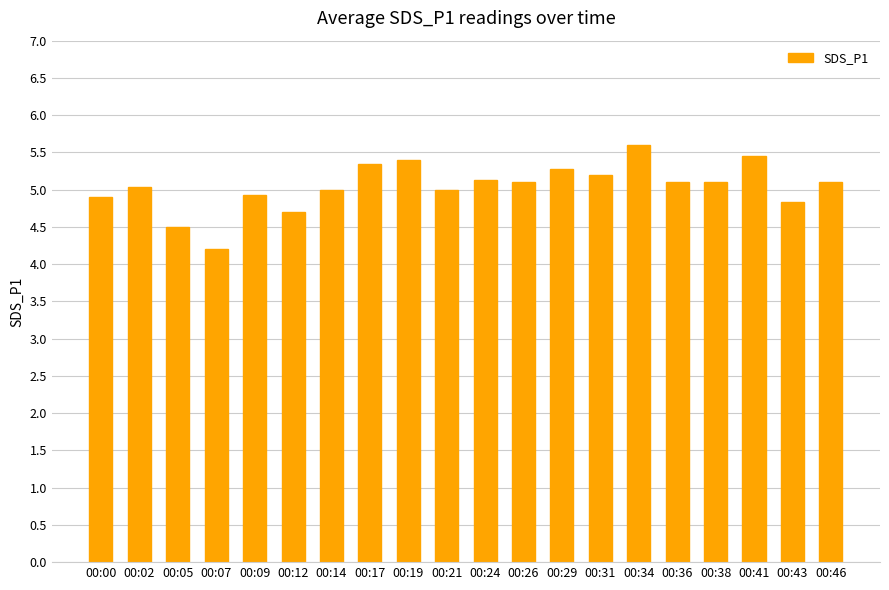

What is the sum of the values at 00:00 and 00:24?

10.0